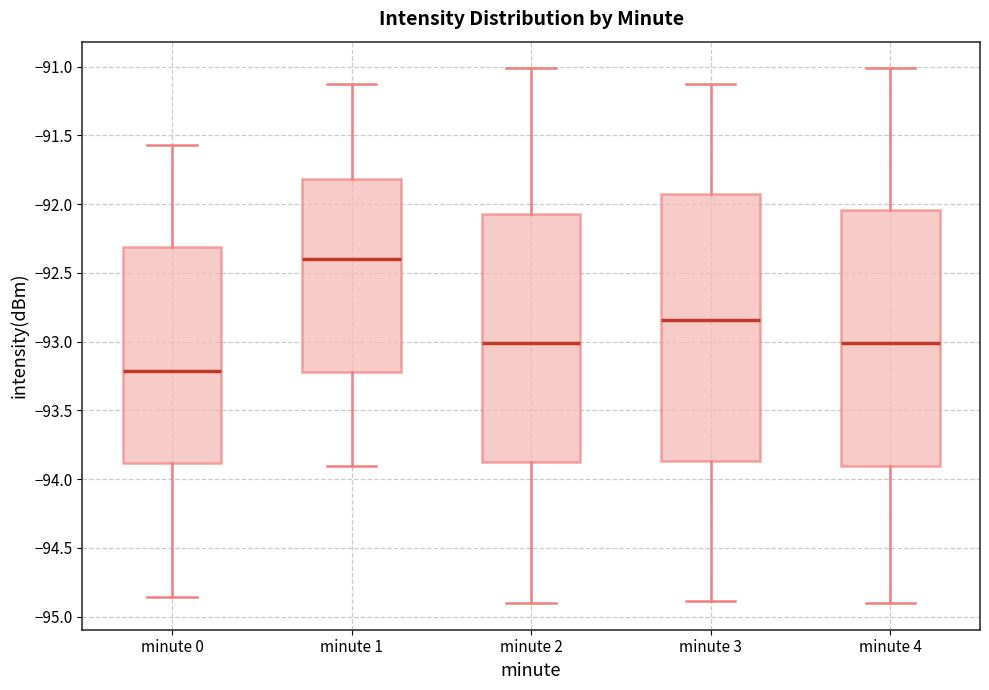

Which box is the tallest, from its lower edge to its upper edge?

minute 3